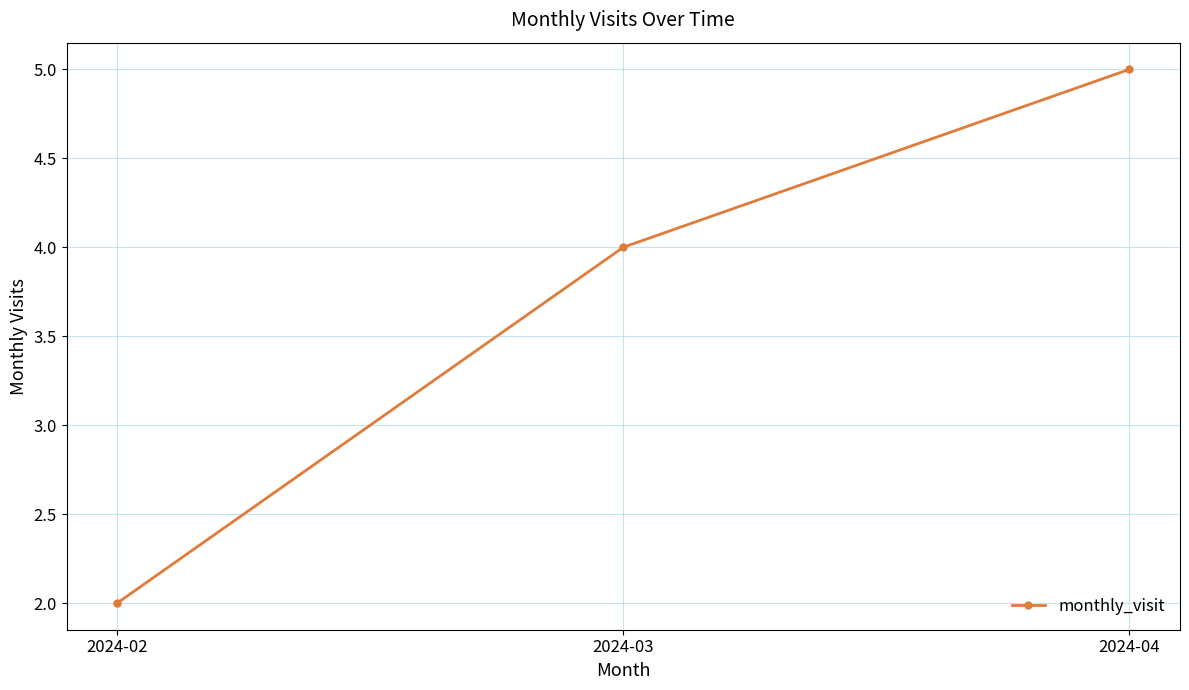

Reading right to left, extract all data points from this chart.

2024-04=5	2024-03=4	2024-02=2